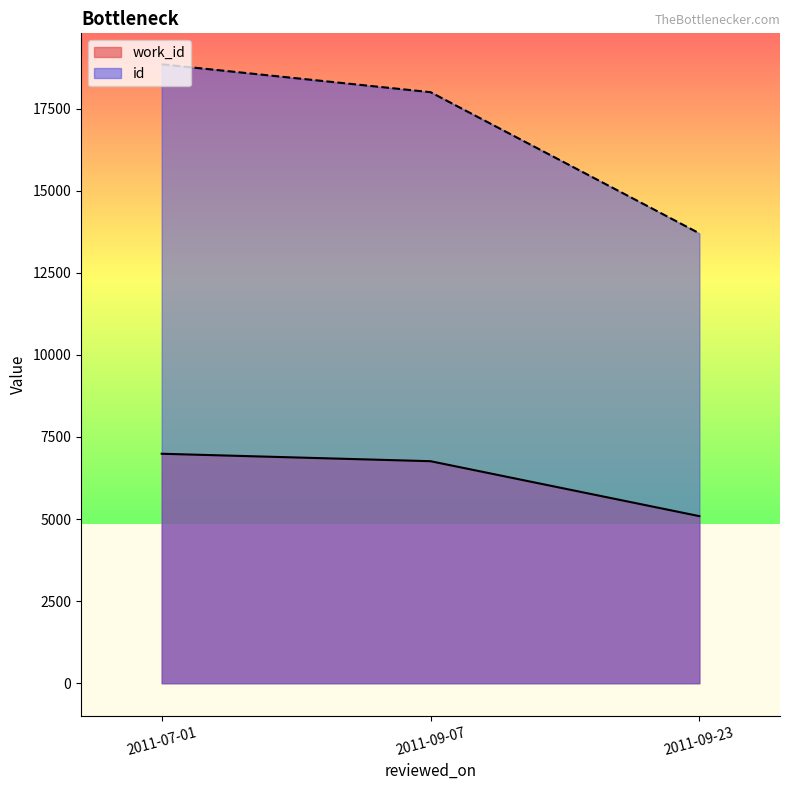

Where does the work_id series first go above 6761?

2011-07-01